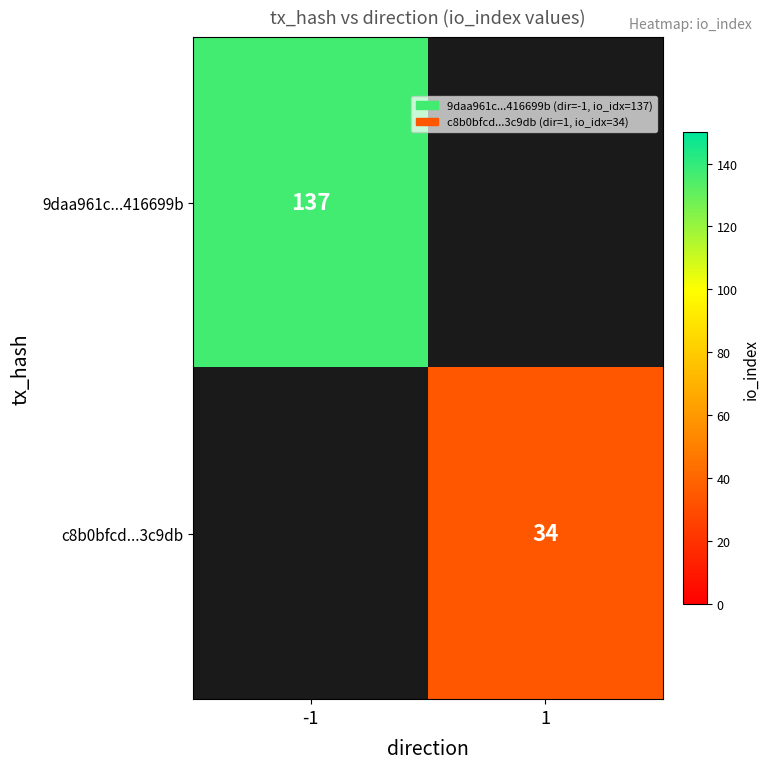

Is the value of c8b0bfcd...3c9db at 1 greater than the value of 9daa961c...416699b at -1?

No